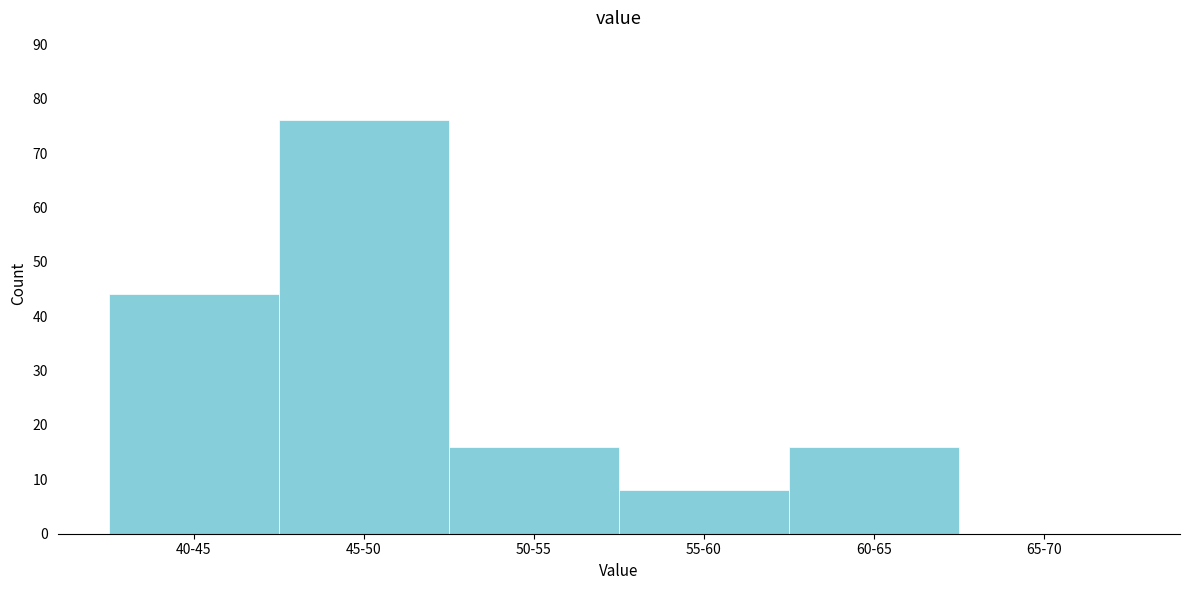

Reading left to right, what are all the values shown in this chart?

40-45=44	45-50=76	50-55=16	55-60=8	60-65=16	65-70=0